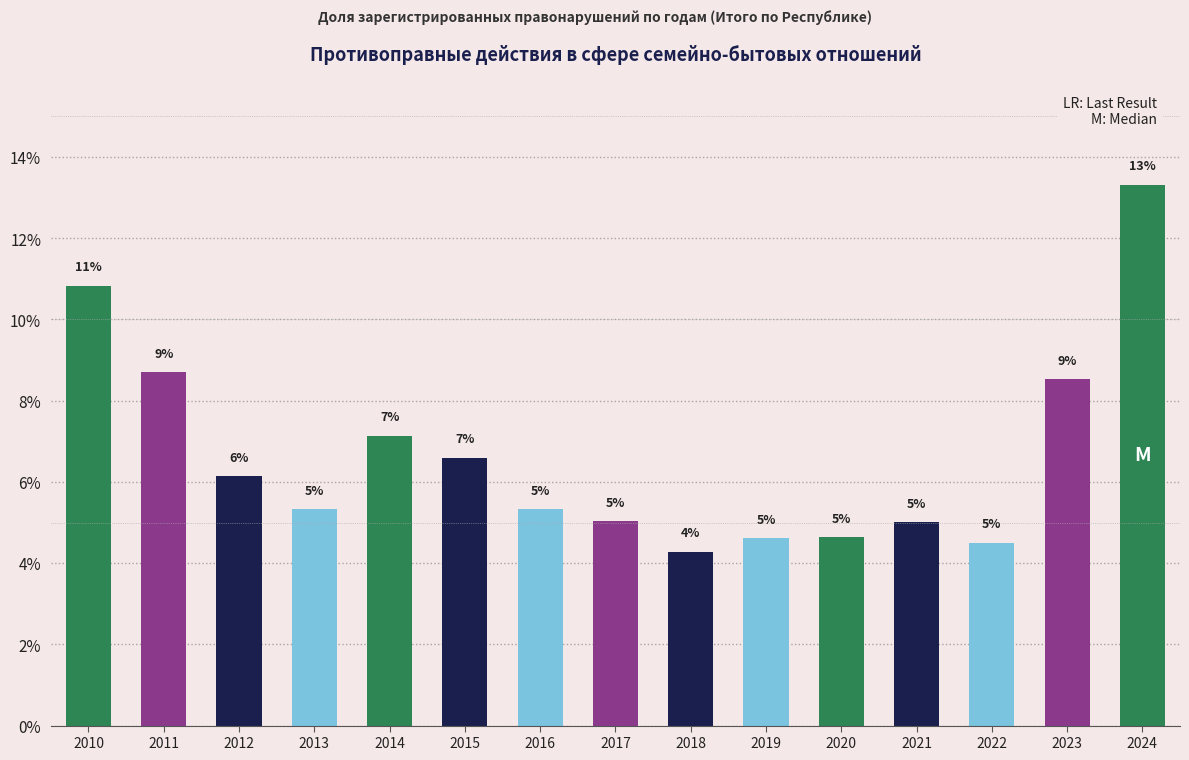

How many bars are there in total?

15